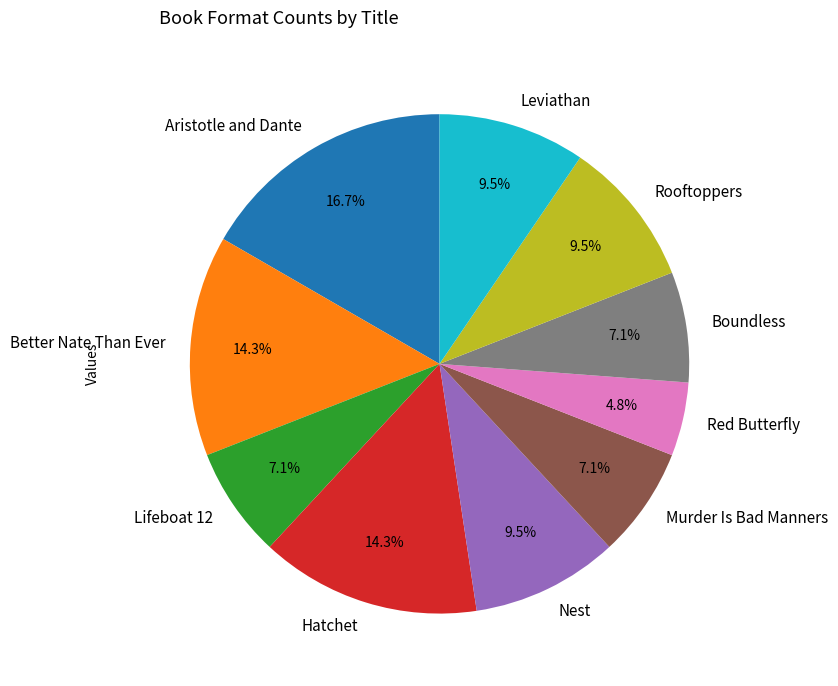

Count the number of slices in the pie.

10